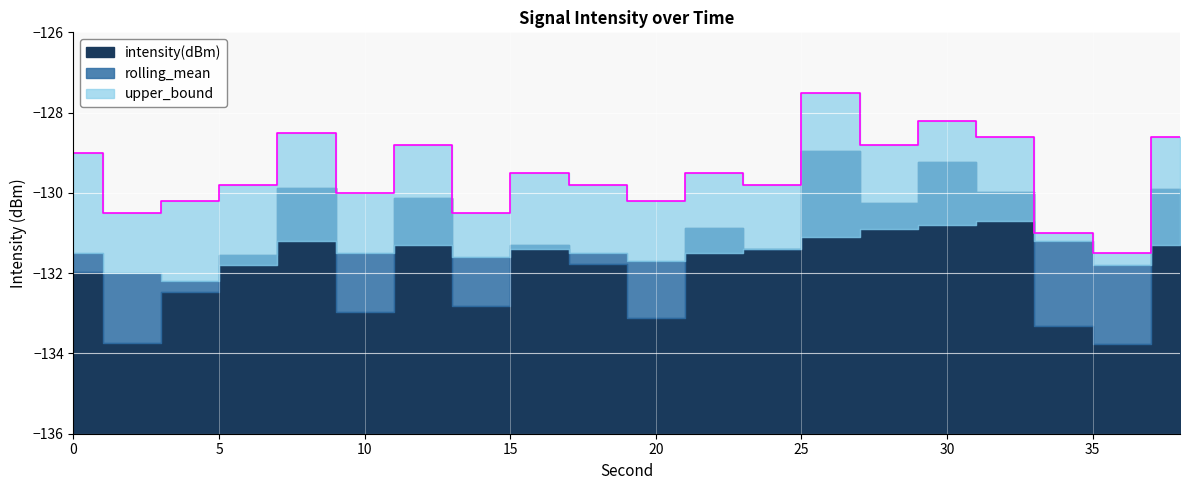

What is the average value of the intensity(dBm) series?

-131.5